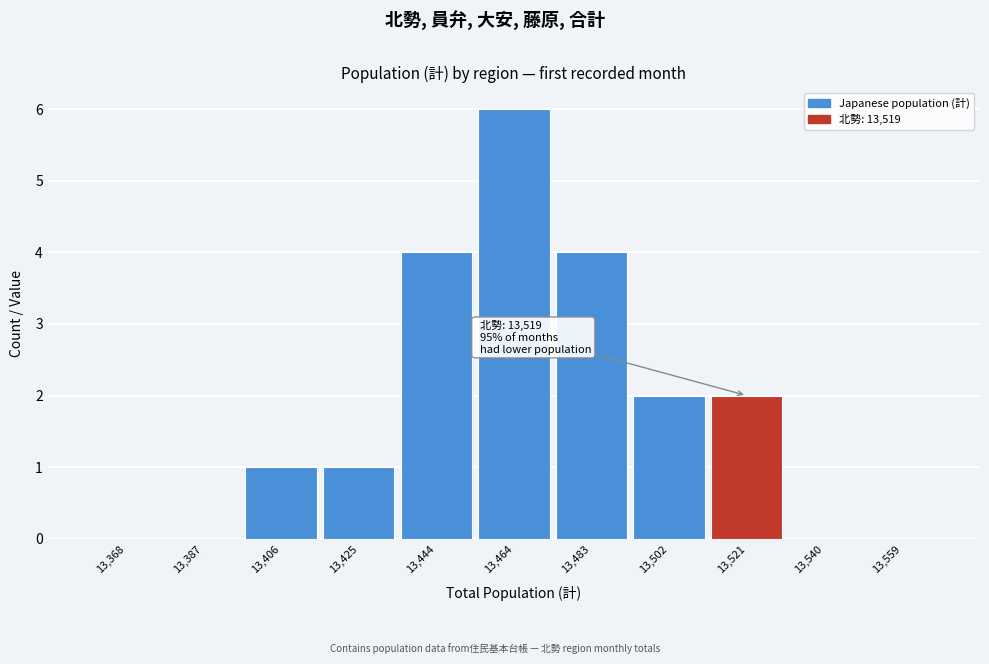

Reading left to right, list all the values displayed in this chart.

13,368=0	13,387=0	13,406=1	13,425=1	13,444=4	13,464=6	13,483=4	13,502=2	13,521=2	13,540=0	13,559=0